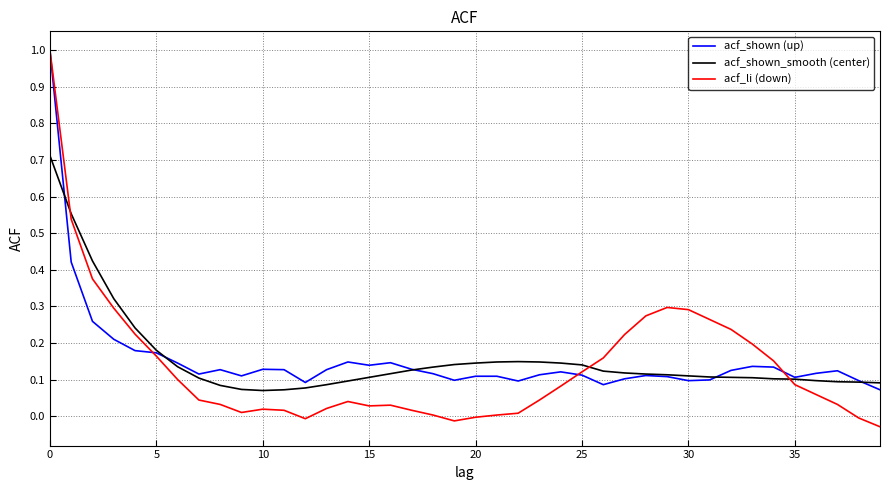

How many times do acf_li (down) and acf_shown_smooth (center) cross each other?

3